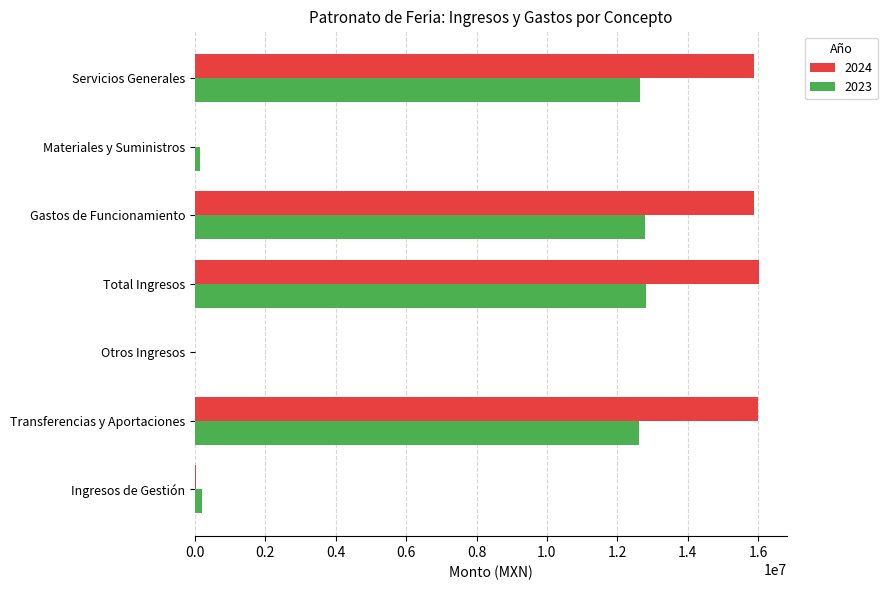

What is the sum of all 2024 values?

63788140.7